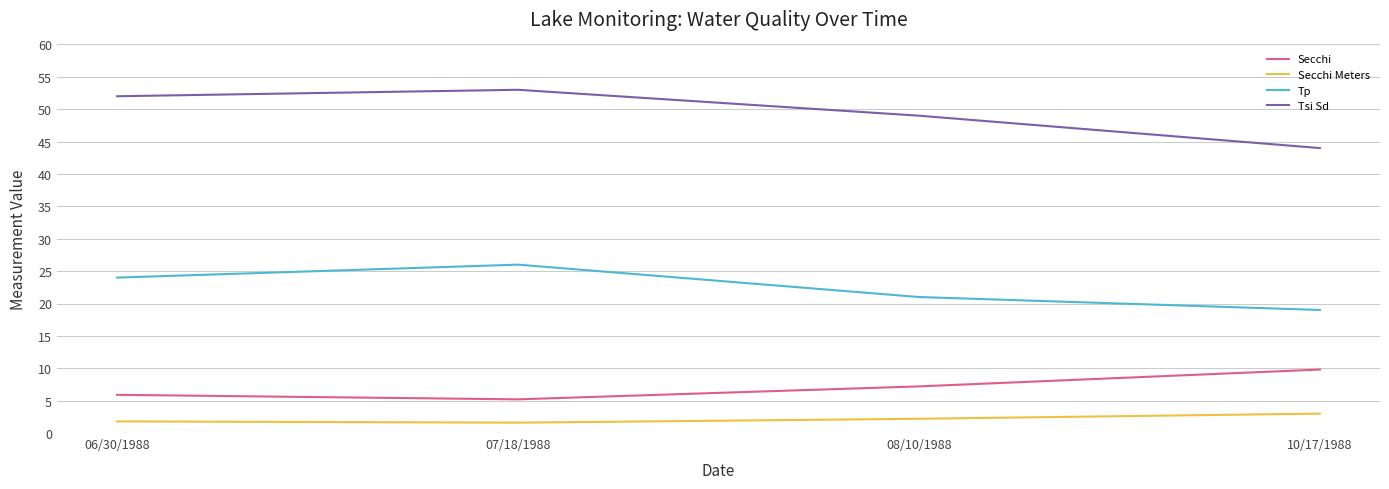

At which label does Tp reach its minimum?

10/17/1988